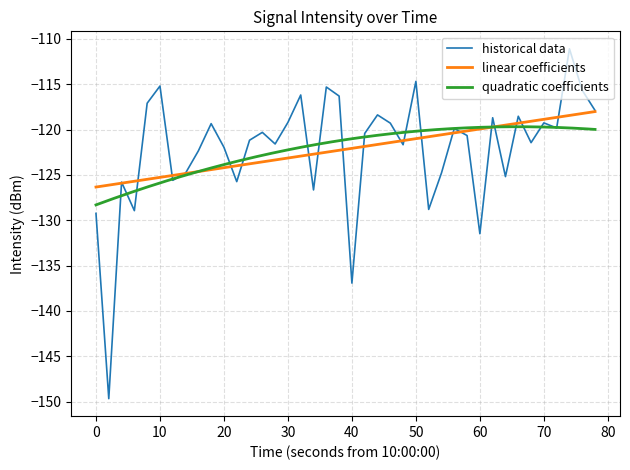

Reading left to right, list all the values displayed in this chart.

-129.2	-149.7	-125.8	-128.9	-117.1	-115.2	-125.6	-124.8	-122.4	-119.4	-122.0	-125.7	-121.2	-120.3	-121.6	-119.2	-116.2	-126.7	-115.3	-116.3	-136.9	-120.4	-118.4	-119.3	-121.7	-114.7	-128.8	-124.8	-119.9	-120.7	-131.5	-118.7	-125.2	-118.5	-121.4	-119.3	-119.8	-111.1	-115.7	-117.9